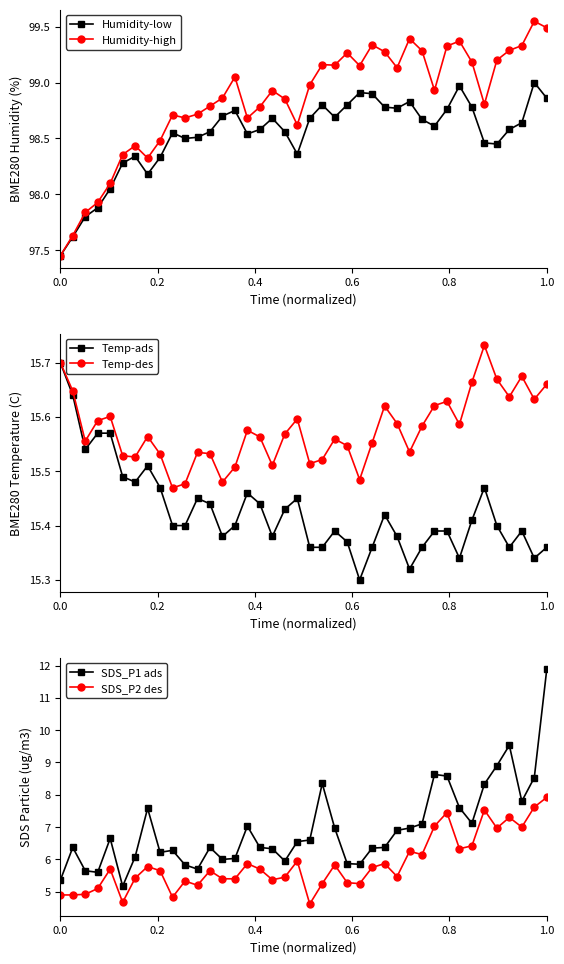

What value does the Humidity-high series have at 24?

99.2